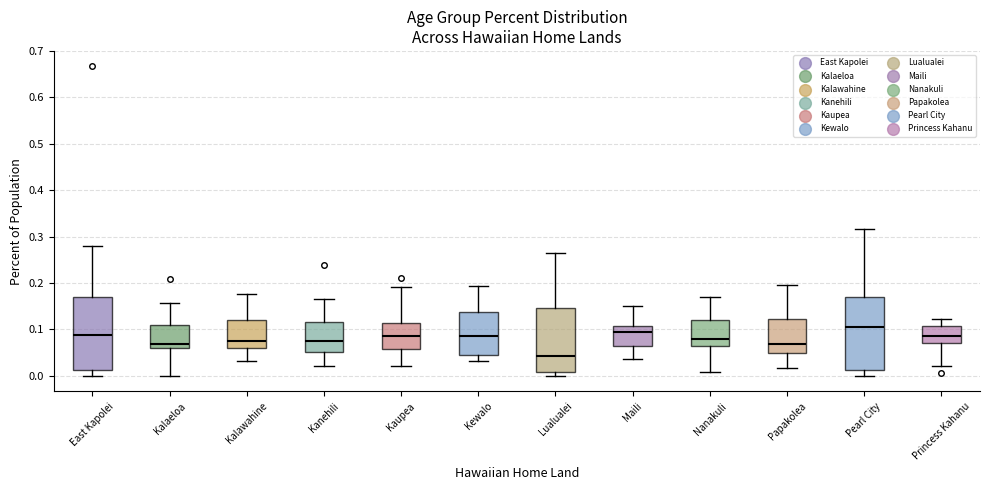

Reading left to right, transcribe this box plot: for each box, give where its median line is, the range the box spans, and where its two whiskers end, as read against the y-axis. The values are not printed on the chart, so give them approximately, as read against the axis.

East Kapolei: median 0.09, box 0.01 to 0.17, whiskers 0.00 to 0.28
Kalaeloa: median 0.07, box 0.06 to 0.11, whiskers 0.00 to 0.16
Kalawahine: median 0.08, box 0.06 to 0.12, whiskers 0.03 to 0.18
Kanehili: median 0.08, box 0.05 to 0.12, whiskers 0.02 to 0.17
Kaupea: median 0.09, box 0.06 to 0.12, whiskers 0.02 to 0.19
Kewalo: median 0.09, box 0.05 to 0.14, whiskers 0.03 to 0.19
Lualualei: median 0.04, box 0.01 to 0.15, whiskers 0.00 to 0.26
Maili: median 0.09, box 0.07 to 0.11, whiskers 0.04 to 0.15
Nanakuli: median 0.08, box 0.06 to 0.12, whiskers 0.01 to 0.17
Papakolea: median 0.07, box 0.05 to 0.12, whiskers 0.02 to 0.20
Pearl City: median 0.11, box 0.01 to 0.17, whiskers 0.00 to 0.32
Princess Kahanu: median 0.09, box 0.07 to 0.11, whiskers 0.02 to 0.12